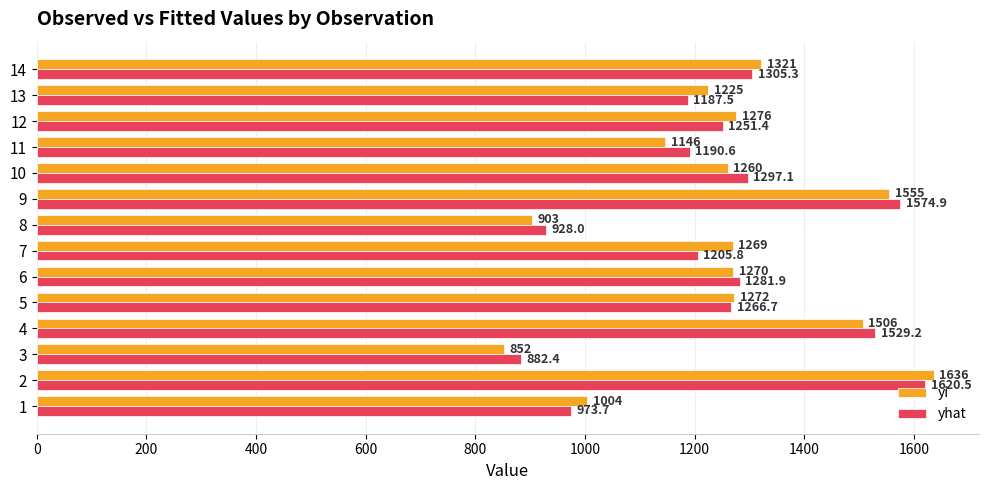

The yi series shows 1146.0 at 11. True or false?

True